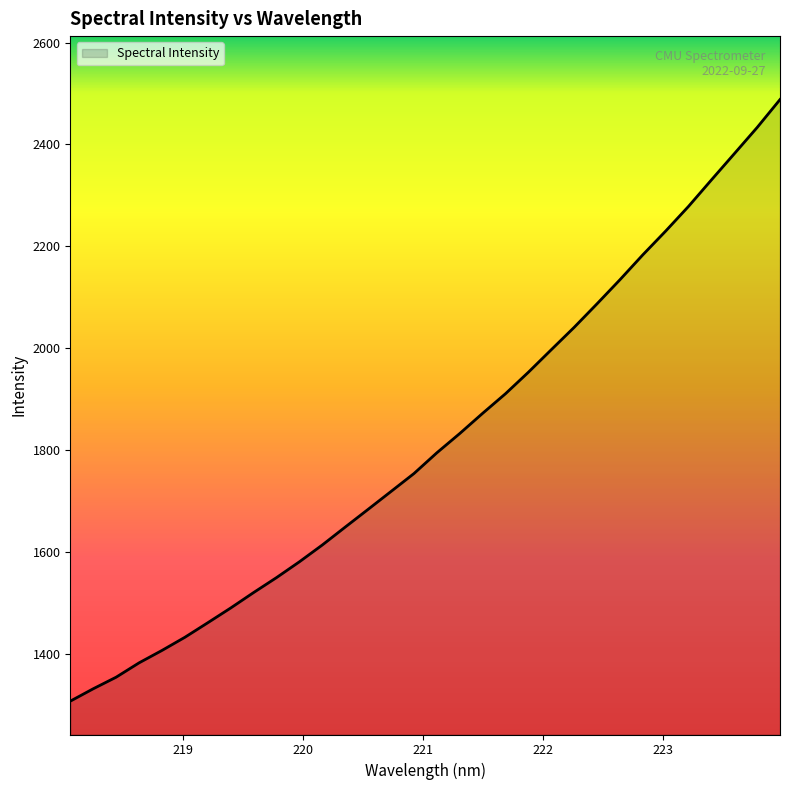

What is the difference between the maximum and minimum values?

1180.0